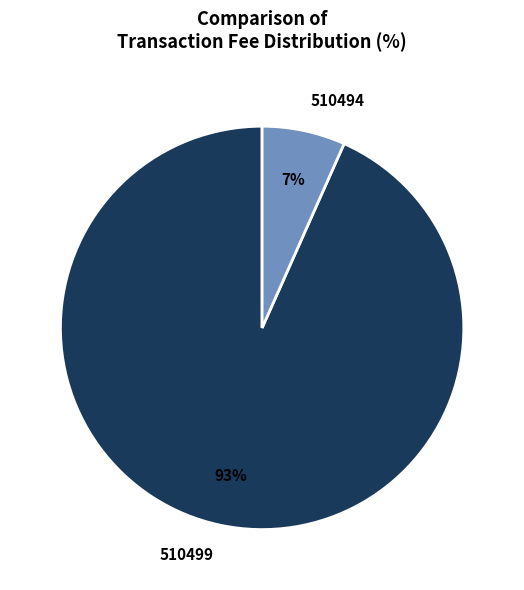

True or false: 510499 accounts for 99% of the total.

False